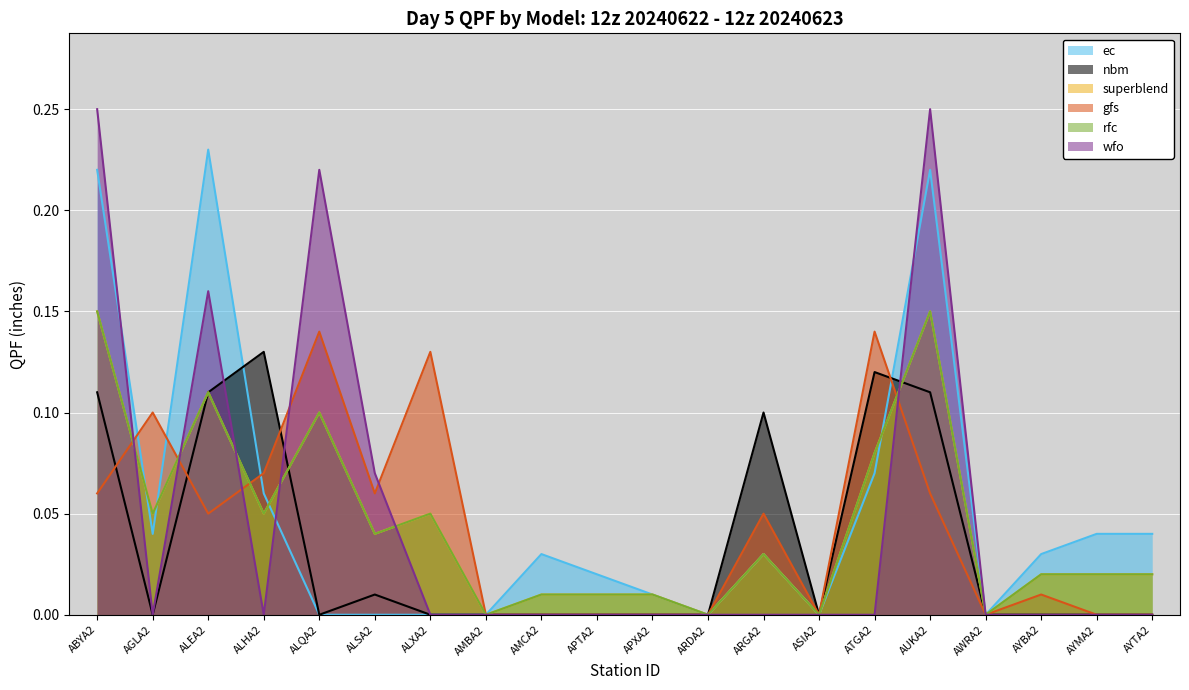

Does the chart display data point markers on the line(s)?

No